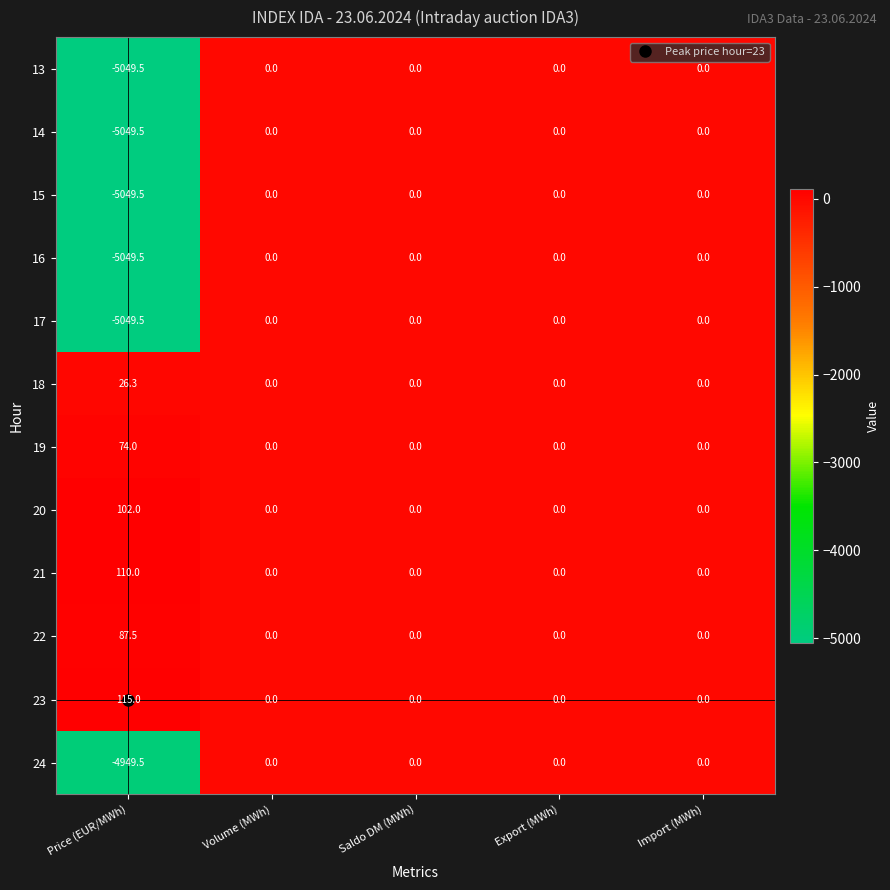

What is the minimum value shown in the chart?

-5049.5